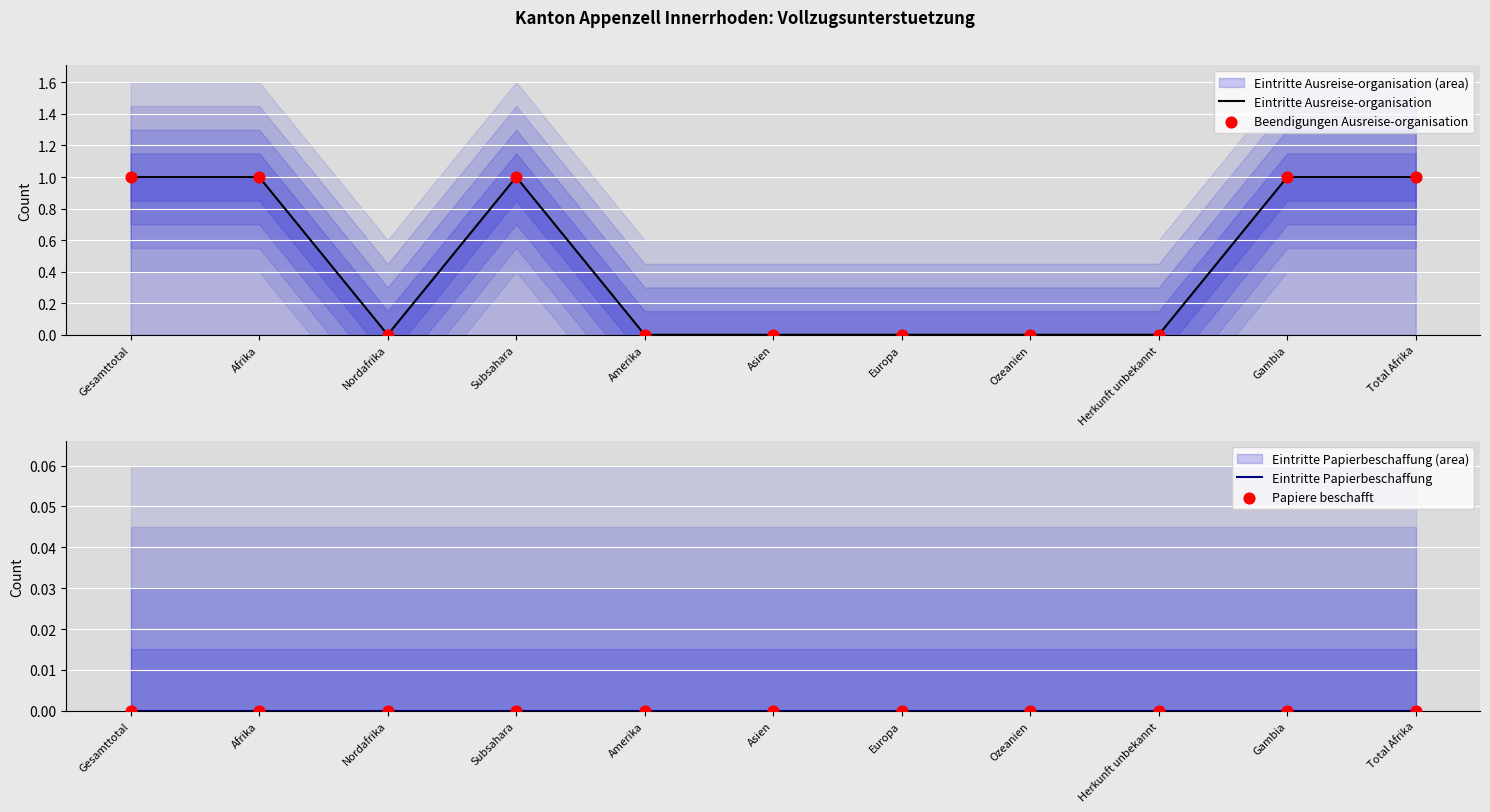

Which series has the widest spread of Y values?

Eintritte Ausreise-organisation